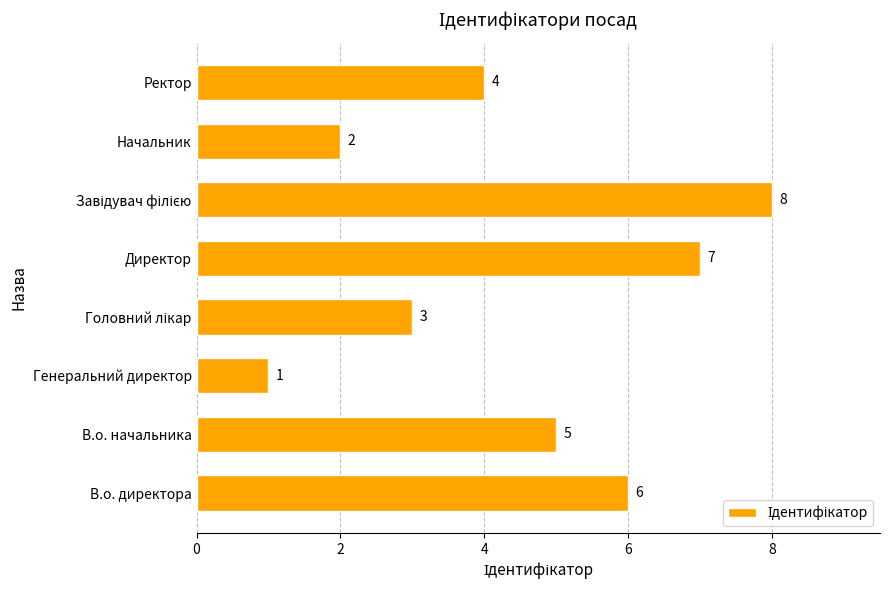

What is the difference between the maximum and minimum values?

7